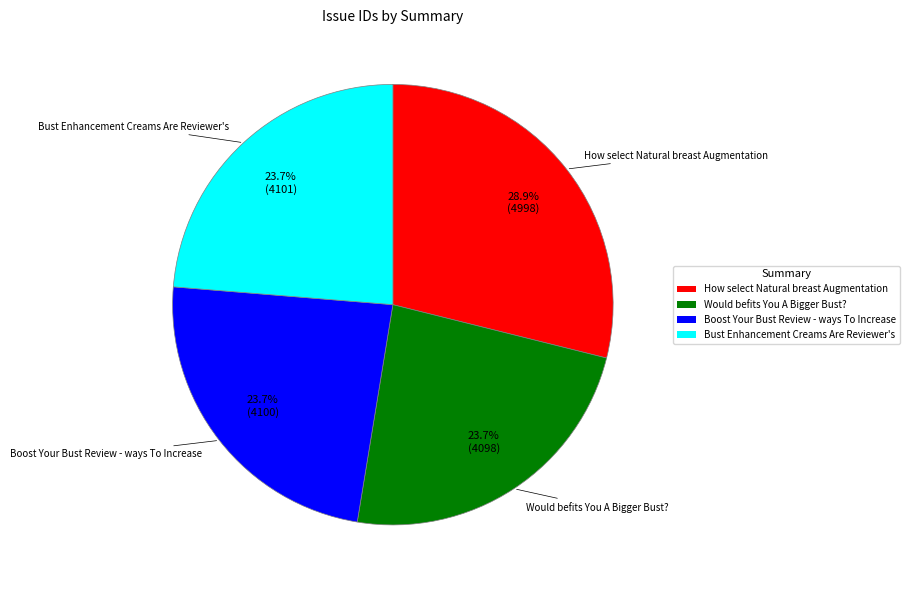

What percentage is NOT represented by Bust Enhancement Creams Are Reviewer's?

76.3%